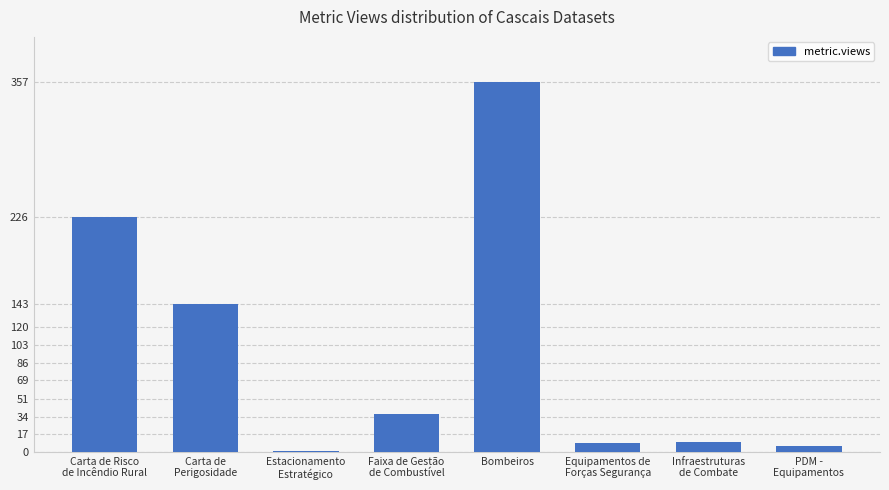

What is the sum of all values?

789